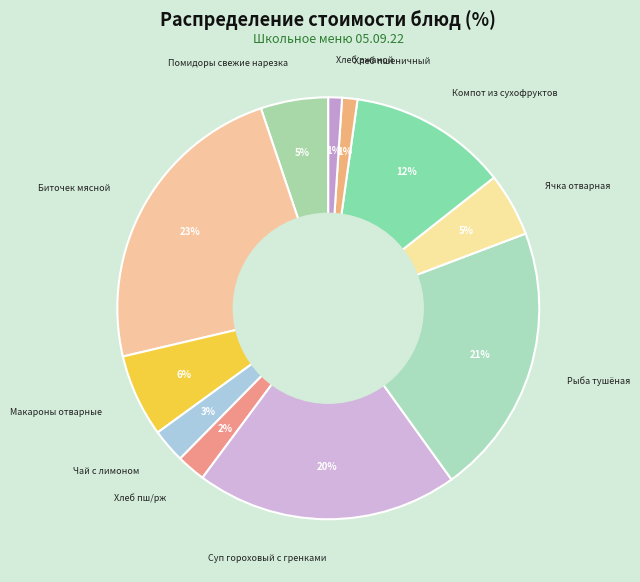

Rank the categories by value from lowest to highest.

Хлеб ржаной, Хлеб пшеничный, Хлеб пш/рж, Чай с лимоном, Ячка отварная, Помидоры свежие нарезка, Макароны отварные, Компот из сухофруктов, Суп гороховый с гренками, Рыба тушёная, Биточек мясной